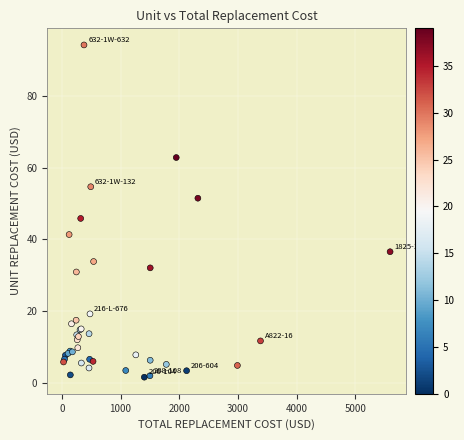

What Y value in the scatter plot is closest to 47?

45.9